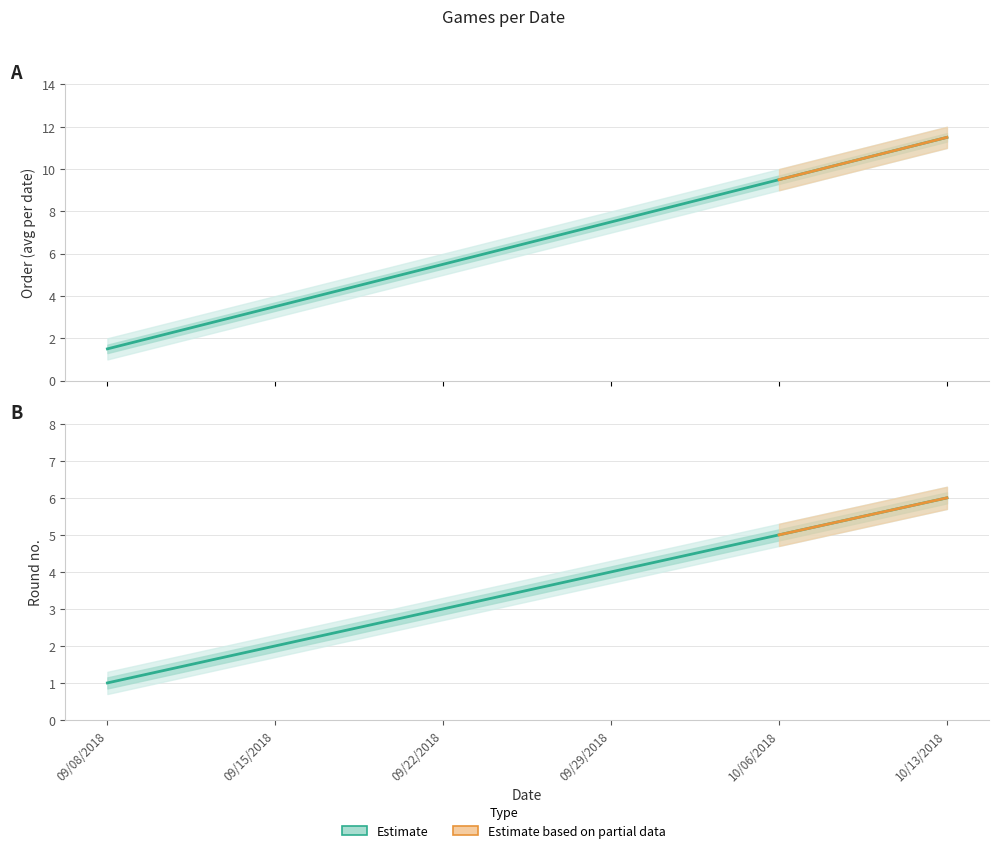

What is the difference between the maximum and minimum values in the Order series?

10.0